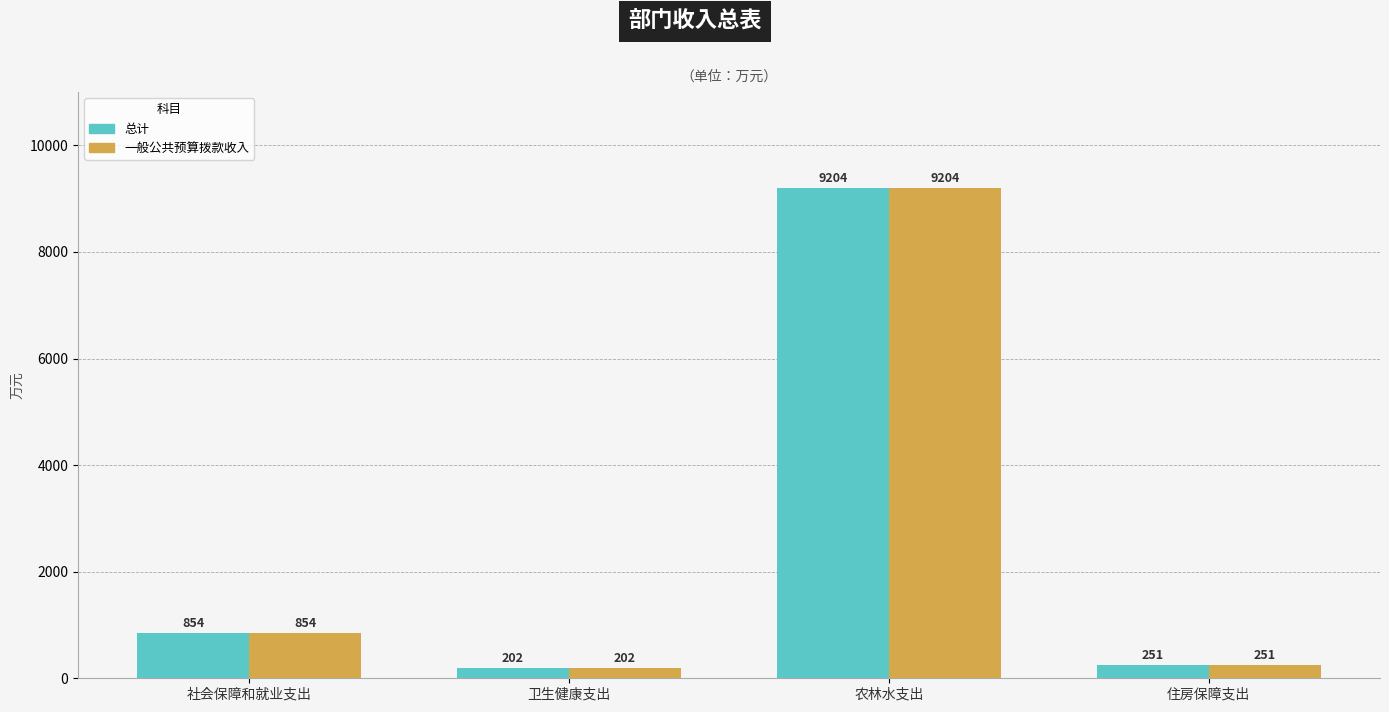

Count the number of data series in this chart.

2